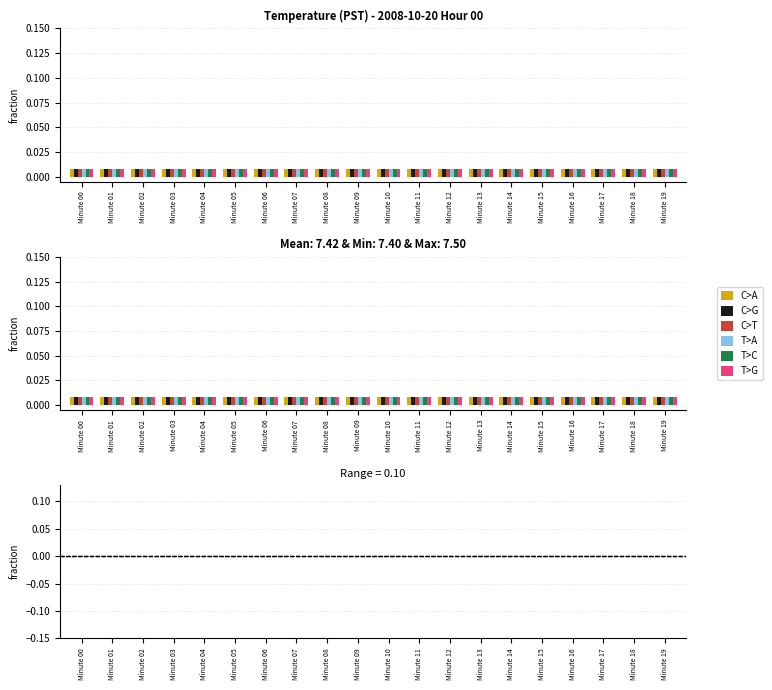

At which label is T>G closest to 0?

Minute 00